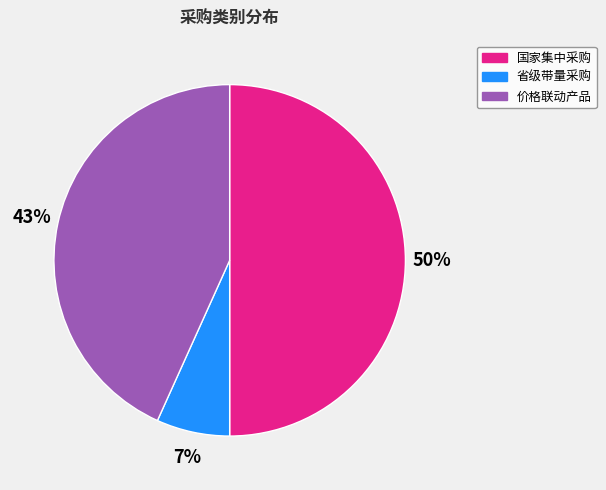

What is the largest slice in the pie chart?

国家集中采购